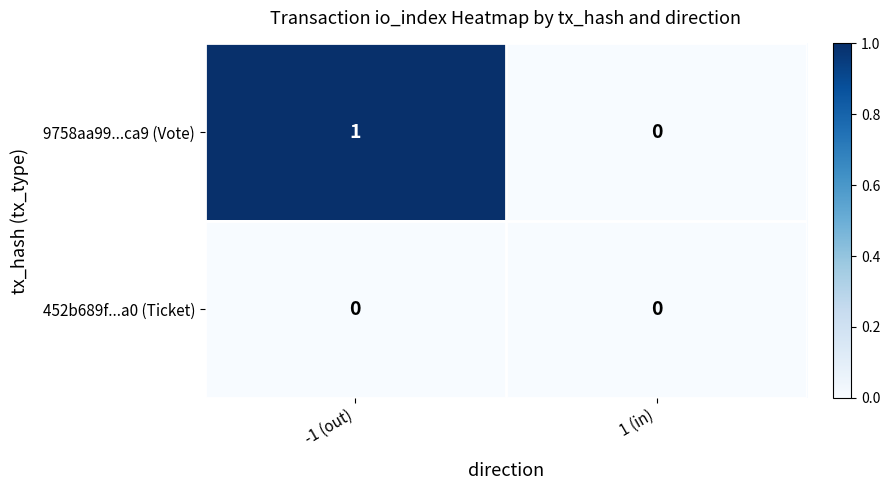

At -1 (out), list the series in order from largest to smallest.

9758aa99...ca9 (Vote), 452b689f...a0 (Ticket)